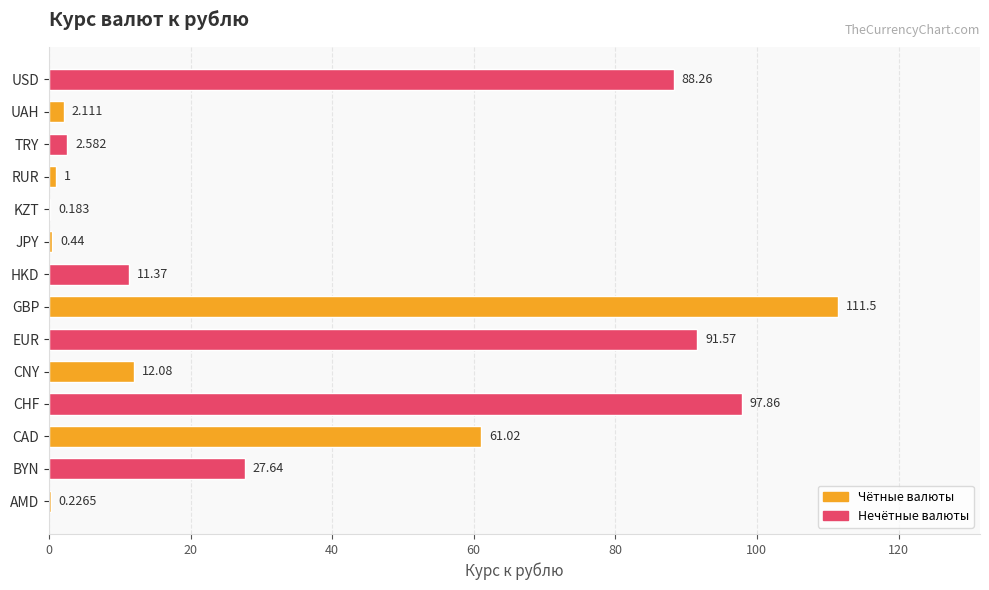

How many data points are above 12?

7